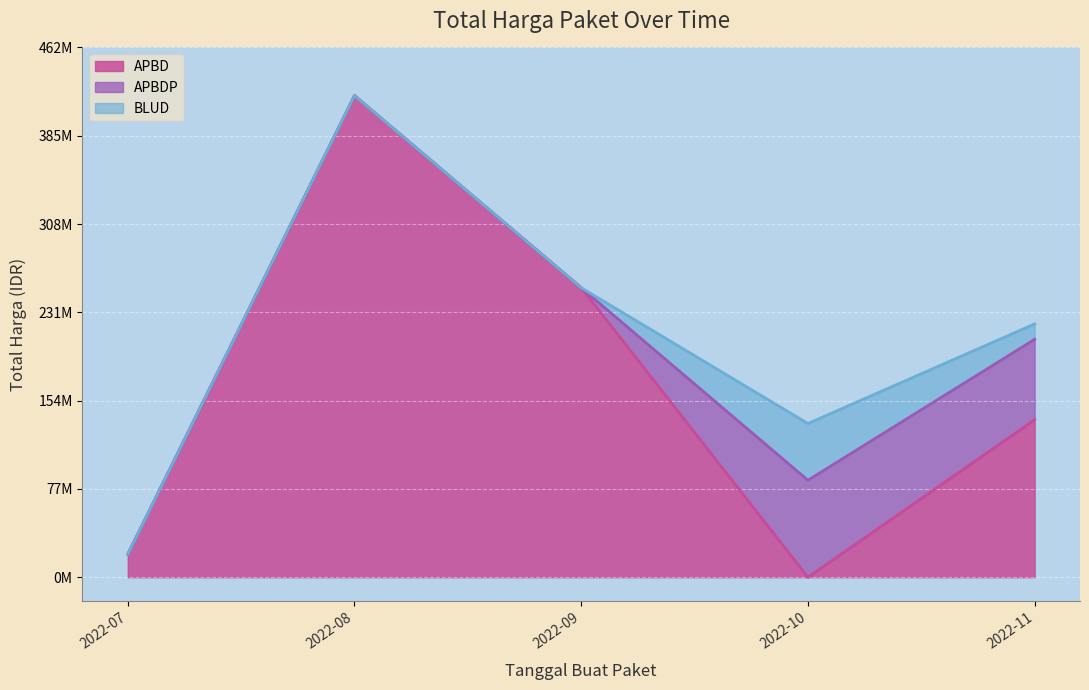

What is the minimum value shown in the chart?

3825000